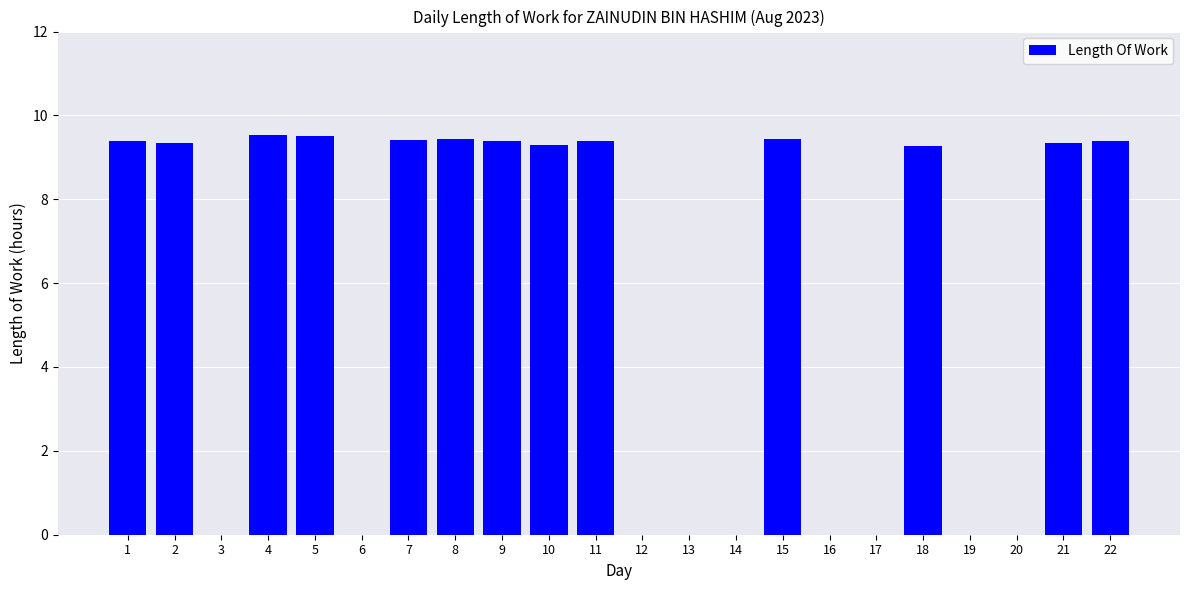

What is the sum of all values?

122.2